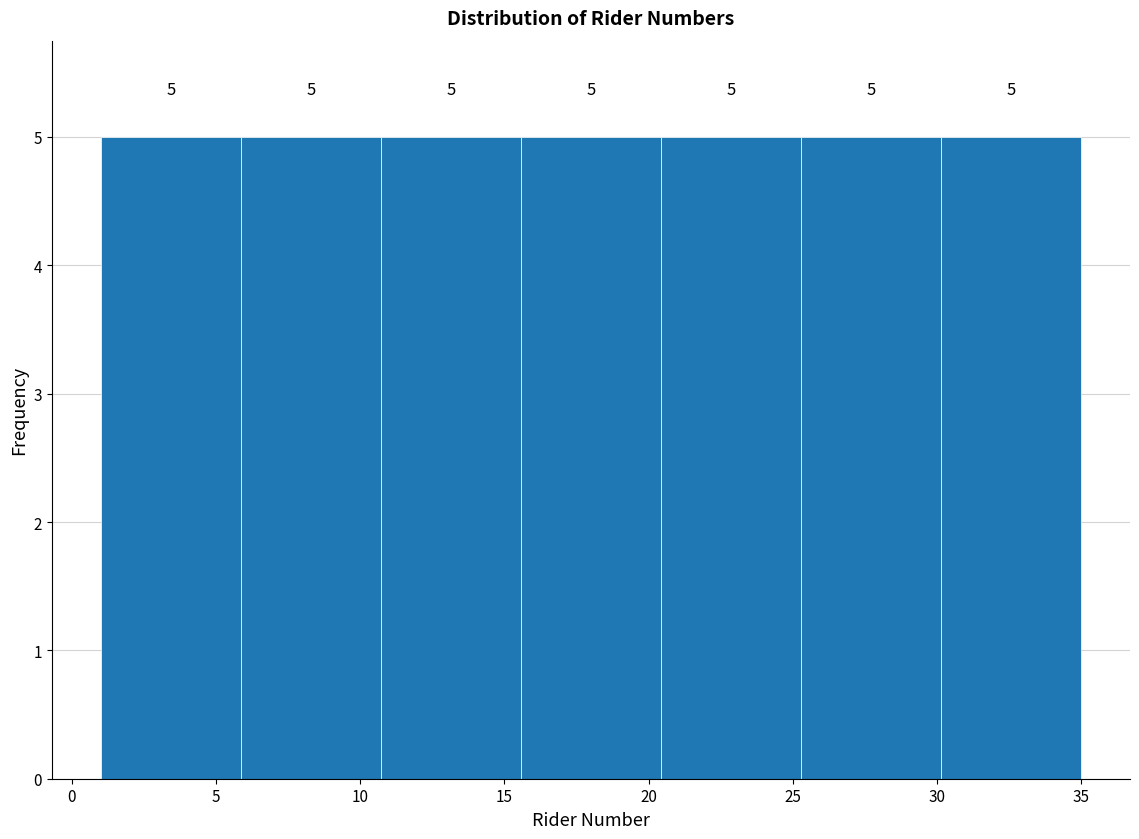

Reading left to right, list every bar in this chart as the range it spans on the x-axis followed by its height. The bar edges are not printed on the chart, so give them approximately, as read against the axis.

1.0 to 6.0: 5
6.0 to 10.5: 5
10.5 to 15.5: 5
15.5 to 20.5: 5
20.5 to 25.5: 5
25.5 to 30.0: 5
30.0 to 35.0: 5